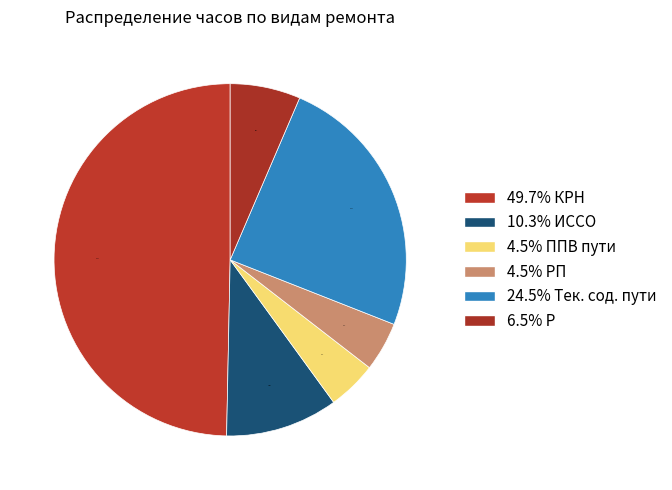

How many segments does this pie chart have?

6